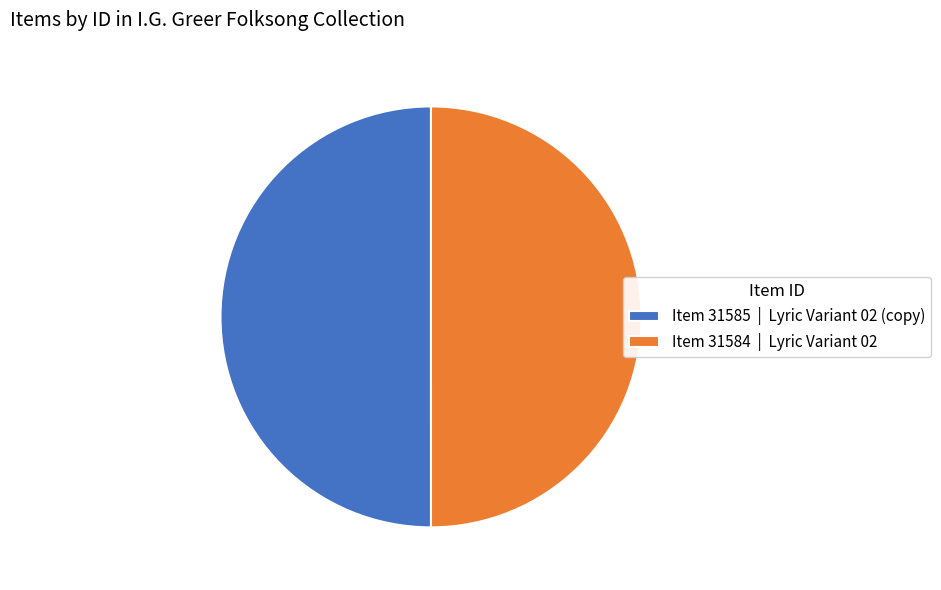

What is the ratio of the value at Item 31584 | Lyric Variant 02 to the value at Item 31585 | Lyric Variant 02 (copy)?

1.0